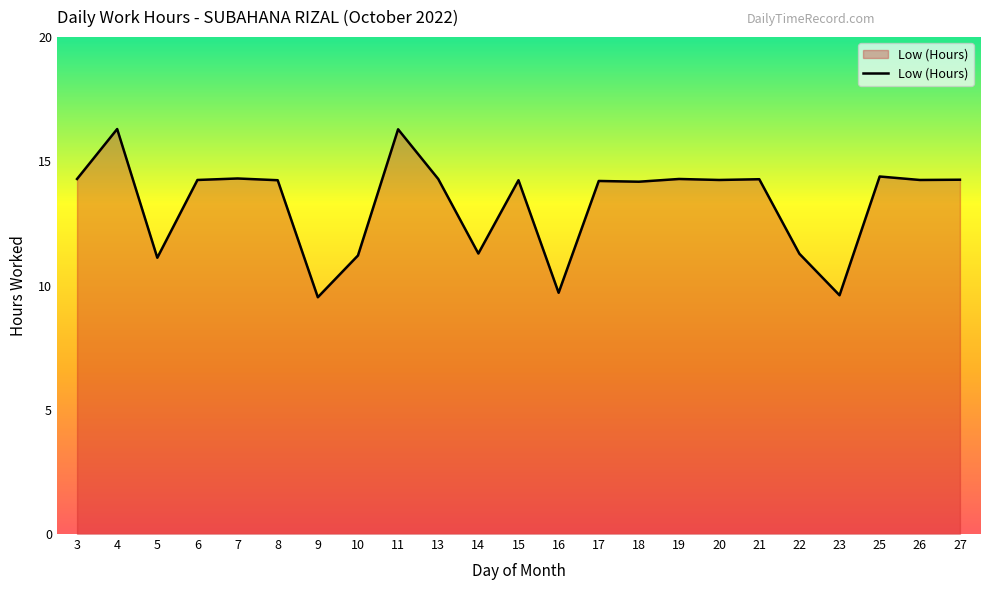

What is the difference between the values at 5 and 25?

3.3